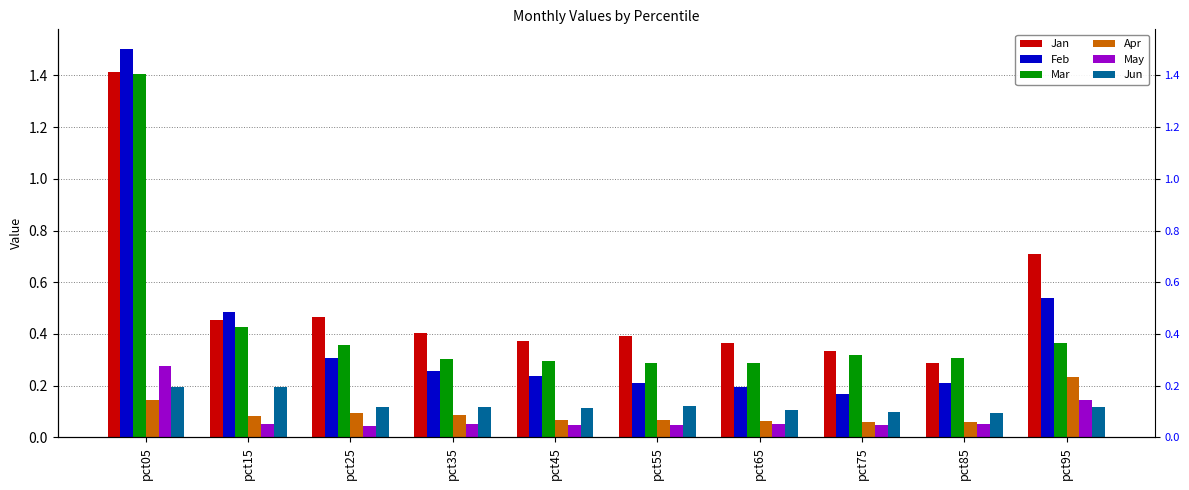

What is the difference between the maximum and minimum values in the Mar series?

1.1